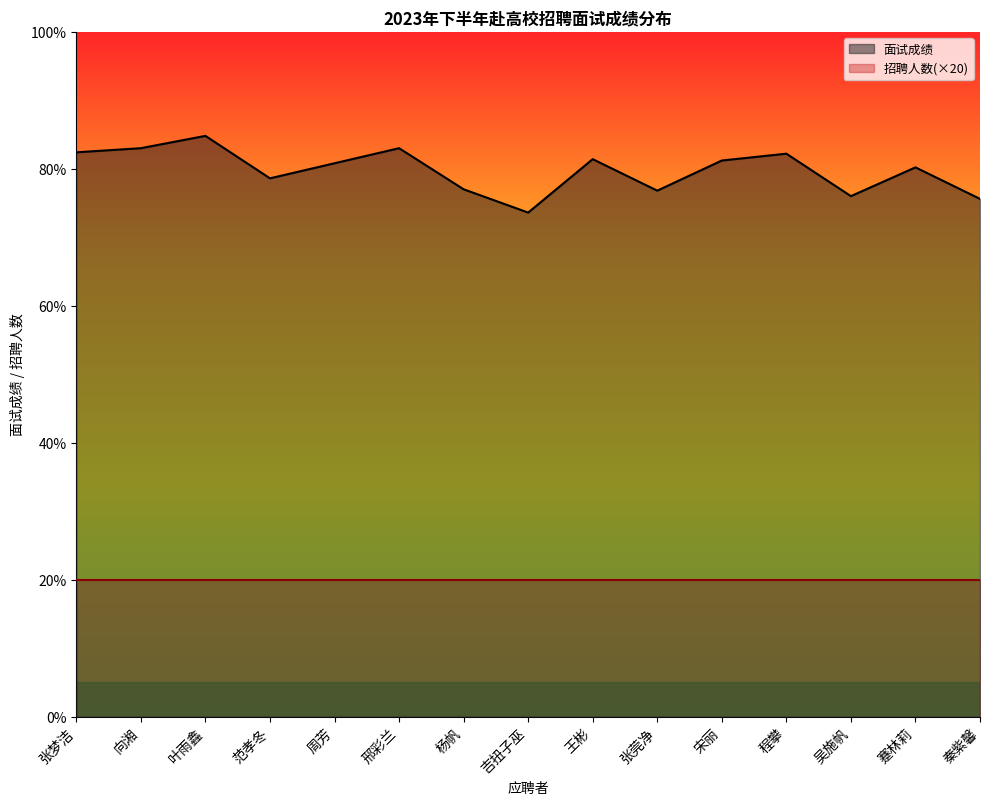

How many points are lower than both their immediate neighbors (excluding endpoints)?

4